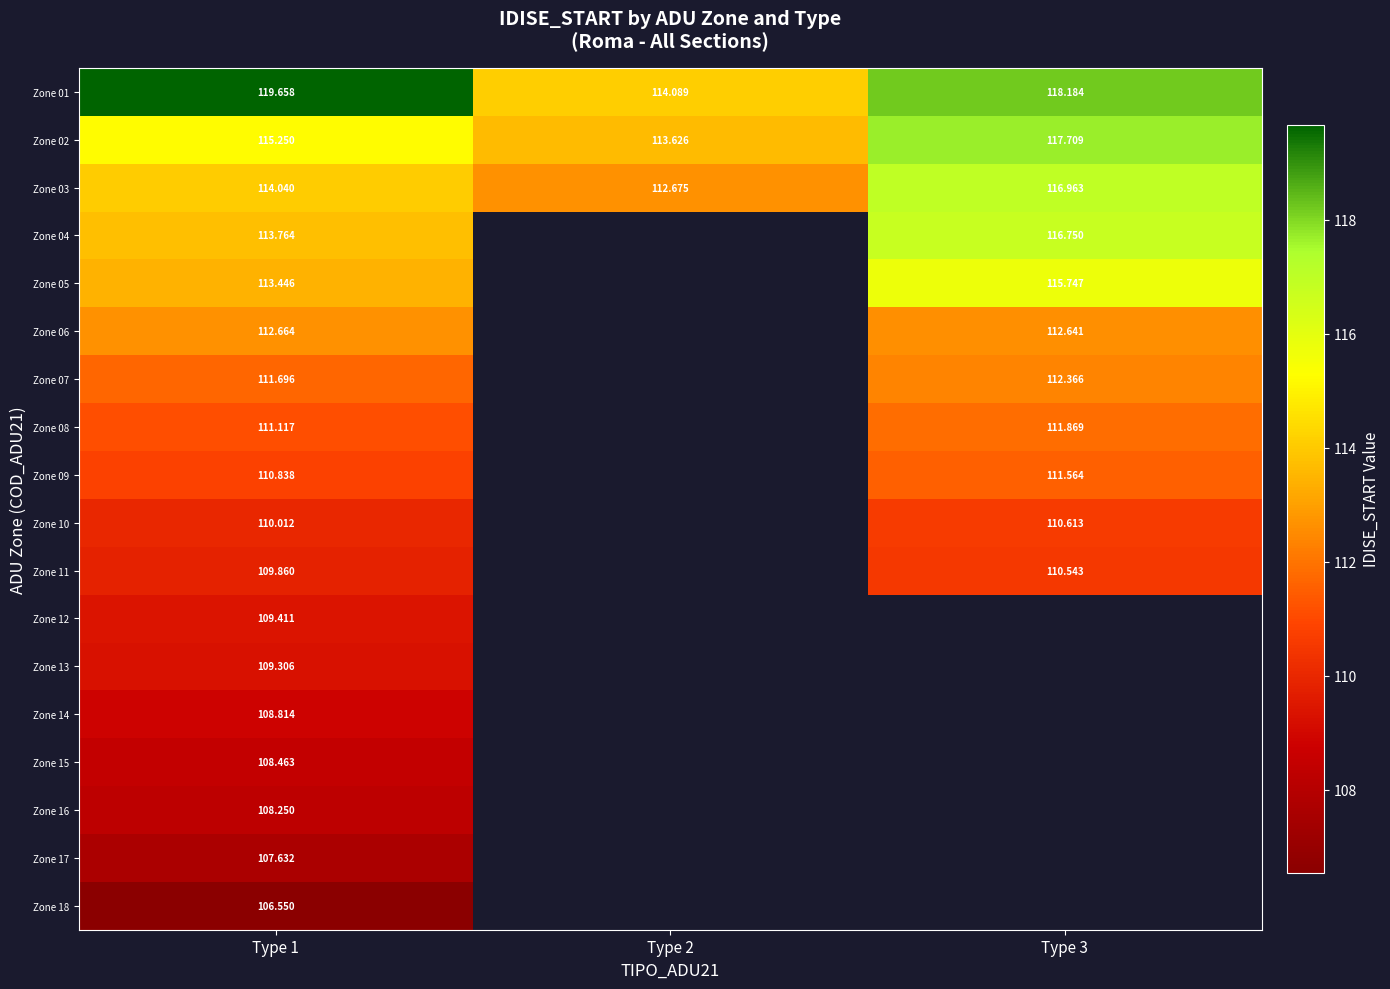

Is the value of Zone 06 at Type 3 greater than the value of Zone 02 at Type 1?

No